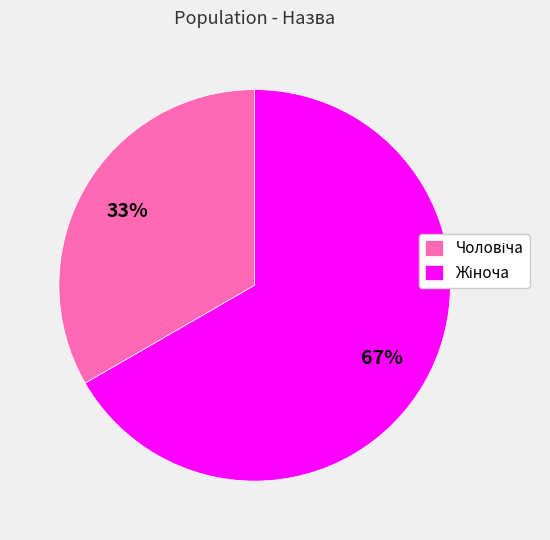

Is there a majority slice in this chart?

Yes